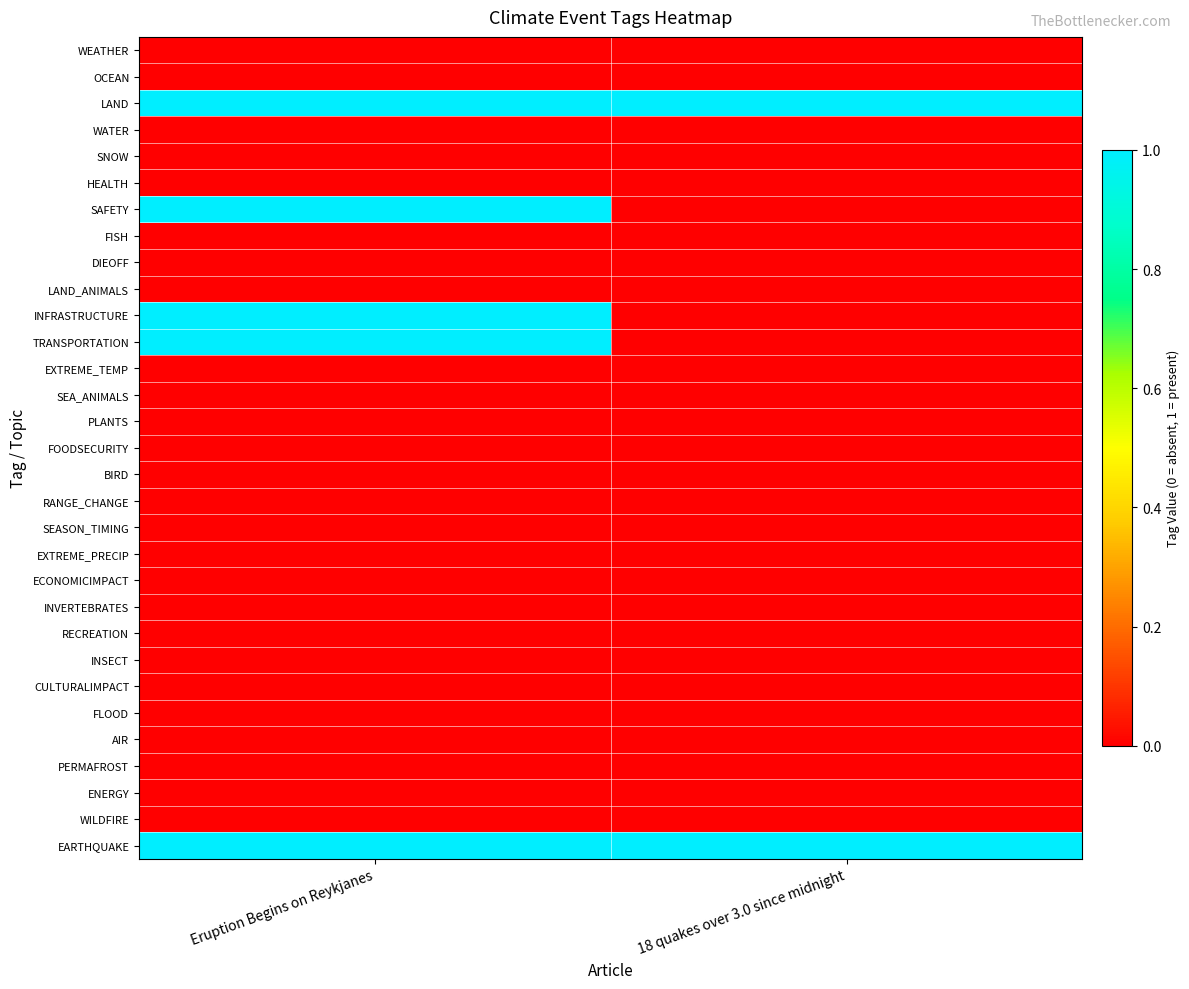

Reading left to right, what are all the values shown in this chart?

WEATHER: Eruption Begins on Reykjanes=0	18 quakes over 3.0 since midnight=0
OCEAN: Eruption Begins on Reykjanes=0	18 quakes over 3.0 since midnight=0
LAND: Eruption Begins on Reykjanes=1	18 quakes over 3.0 since midnight=1
WATER: Eruption Begins on Reykjanes=0	18 quakes over 3.0 since midnight=0
SNOW: Eruption Begins on Reykjanes=0	18 quakes over 3.0 since midnight=0
HEALTH: Eruption Begins on Reykjanes=0	18 quakes over 3.0 since midnight=0
SAFETY: Eruption Begins on Reykjanes=1	18 quakes over 3.0 since midnight=0
FISH: Eruption Begins on Reykjanes=0	18 quakes over 3.0 since midnight=0
DIEOFF: Eruption Begins on Reykjanes=0	18 quakes over 3.0 since midnight=0
LAND_ANIMALS: Eruption Begins on Reykjanes=0	18 quakes over 3.0 since midnight=0
INFRASTRUCTURE: Eruption Begins on Reykjanes=1	18 quakes over 3.0 since midnight=0
TRANSPORTATION: Eruption Begins on Reykjanes=1	18 quakes over 3.0 since midnight=0
EXTREME_TEMP: Eruption Begins on Reykjanes=0	18 quakes over 3.0 since midnight=0
SEA_ANIMALS: Eruption Begins on Reykjanes=0	18 quakes over 3.0 since midnight=0
PLANTS: Eruption Begins on Reykjanes=0	18 quakes over 3.0 since midnight=0
FOODSECURITY: Eruption Begins on Reykjanes=0	18 quakes over 3.0 since midnight=0
BIRD: Eruption Begins on Reykjanes=0	18 quakes over 3.0 since midnight=0
RANGE_CHANGE: Eruption Begins on Reykjanes=0	18 quakes over 3.0 since midnight=0
SEASON_TIMING: Eruption Begins on Reykjanes=0	18 quakes over 3.0 since midnight=0
EXTREME_PRECIP: Eruption Begins on Reykjanes=0	18 quakes over 3.0 since midnight=0
ECONOMICIMPACT: Eruption Begins on Reykjanes=0	18 quakes over 3.0 since midnight=0
INVERTEBRATES: Eruption Begins on Reykjanes=0	18 quakes over 3.0 since midnight=0
RECREATION: Eruption Begins on Reykjanes=0	18 quakes over 3.0 since midnight=0
INSECT: Eruption Begins on Reykjanes=0	18 quakes over 3.0 since midnight=0
CULTURALIMPACT: Eruption Begins on Reykjanes=0	18 quakes over 3.0 since midnight=0
FLOOD: Eruption Begins on Reykjanes=0	18 quakes over 3.0 since midnight=0
AIR: Eruption Begins on Reykjanes=0	18 quakes over 3.0 since midnight=0
PERMAFROST: Eruption Begins on Reykjanes=0	18 quakes over 3.0 since midnight=0
ENERGY: Eruption Begins on Reykjanes=0	18 quakes over 3.0 since midnight=0
WILDFIRE: Eruption Begins on Reykjanes=0	18 quakes over 3.0 since midnight=0
EARTHQUAKE: Eruption Begins on Reykjanes=1	18 quakes over 3.0 since midnight=1